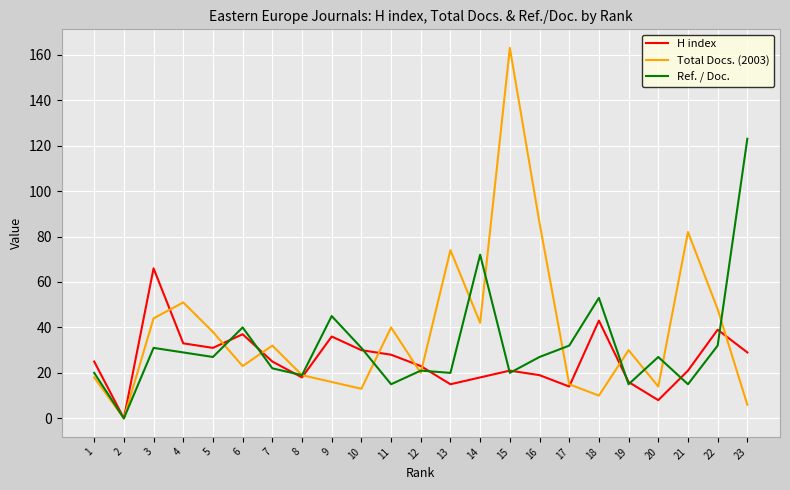

Count the number of data series in this chart.

3